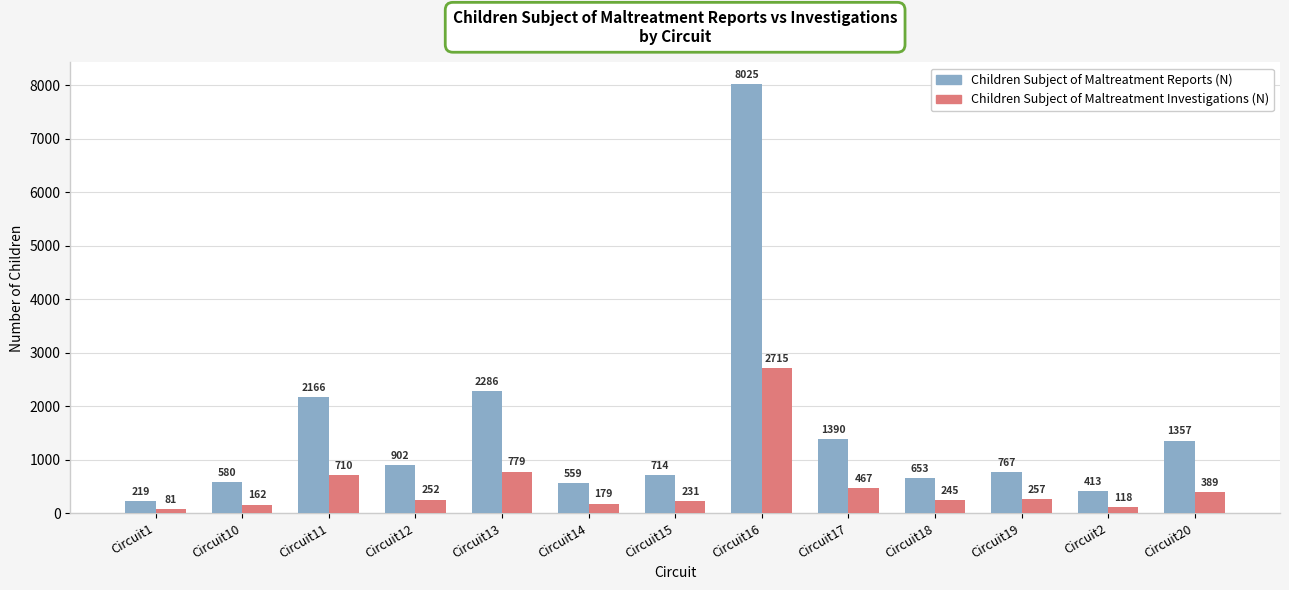

What are all the series names shown in the legend?

Children Subject of Maltreatment Reports (N), Children Subject of Maltreatment Investigations (N)